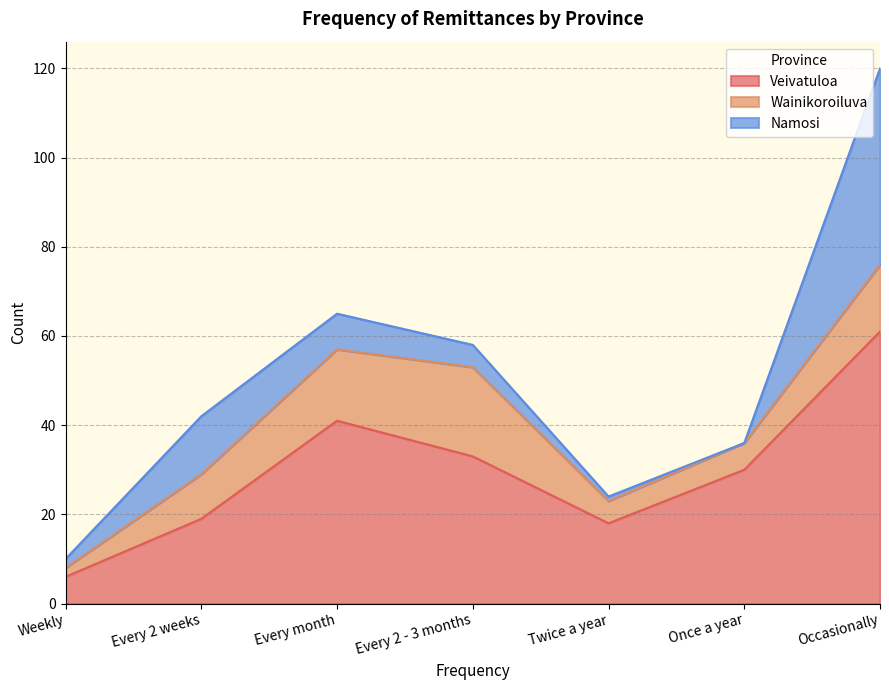

At which category does Wainikoroiluva reach its first local peak?

Every 2 - 3 months